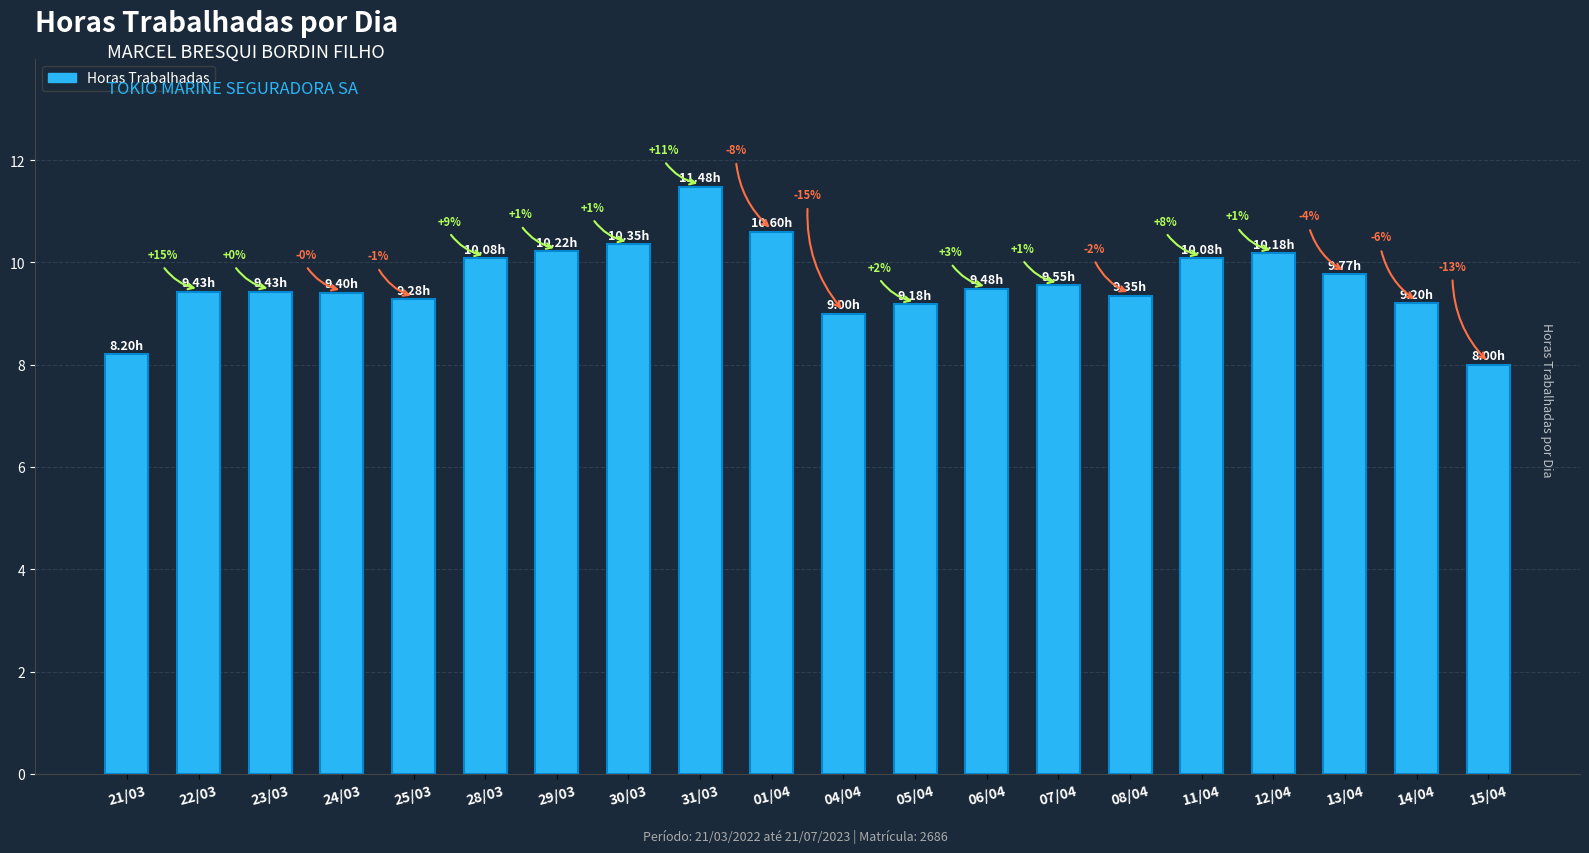

Does the chart contain stacked bars?

No